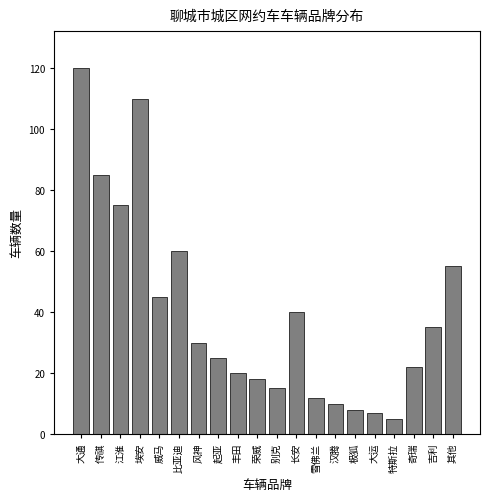

Reading left to right, extract all data points from this chart.

大通=120	传祺=85	江淮=75	埃安=110	威马=45	比亚迪=60	风神=30	起亚=25	丰田=20	荣威=18	别克=15	长安=40	雪佛兰=12	汉腾=10	极狐=8	大运=7	特斯拉=5	奇瑞=22	吉利=35	其他=55